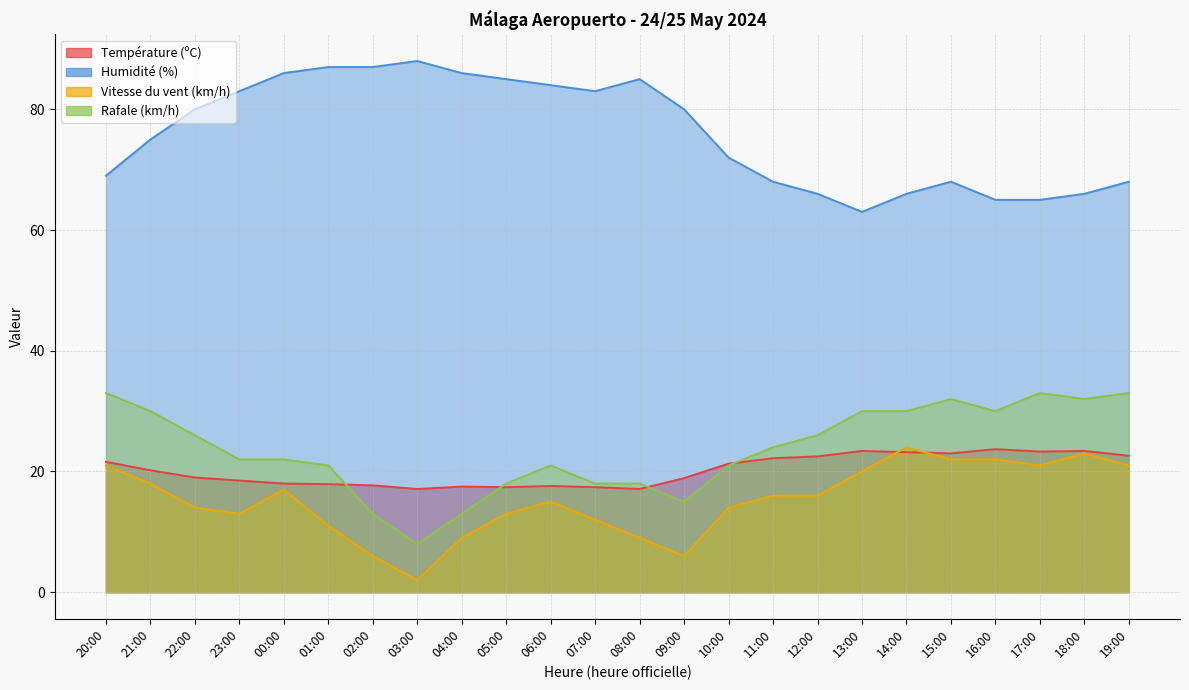

At which label does Rafale (km/h) reach its minimum?

03:00